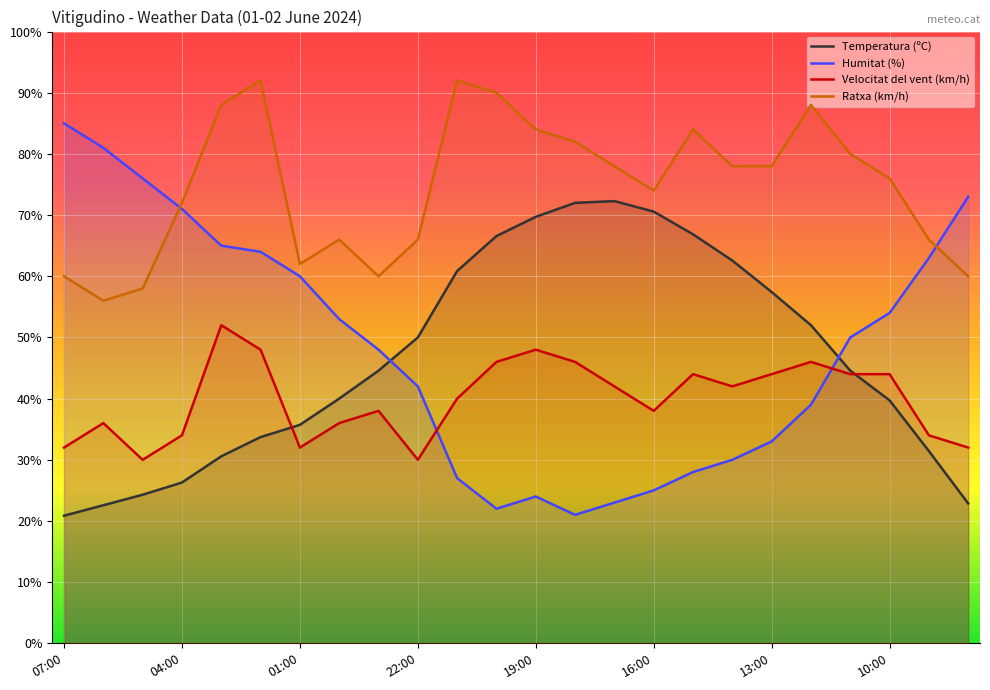

At how many categories does at least one series exceed 70?

19